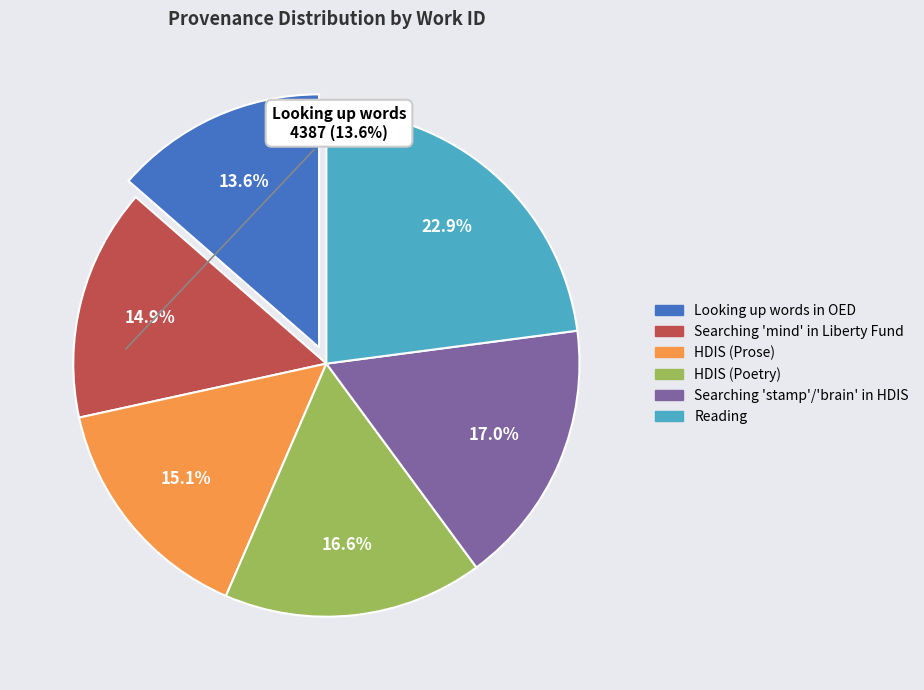

How many slices are in this pie chart?

6